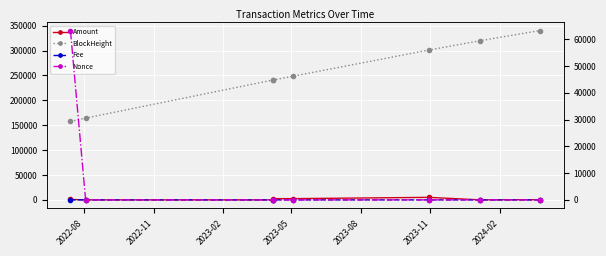

What is the sum of all BlockHeight values?

2012833.0